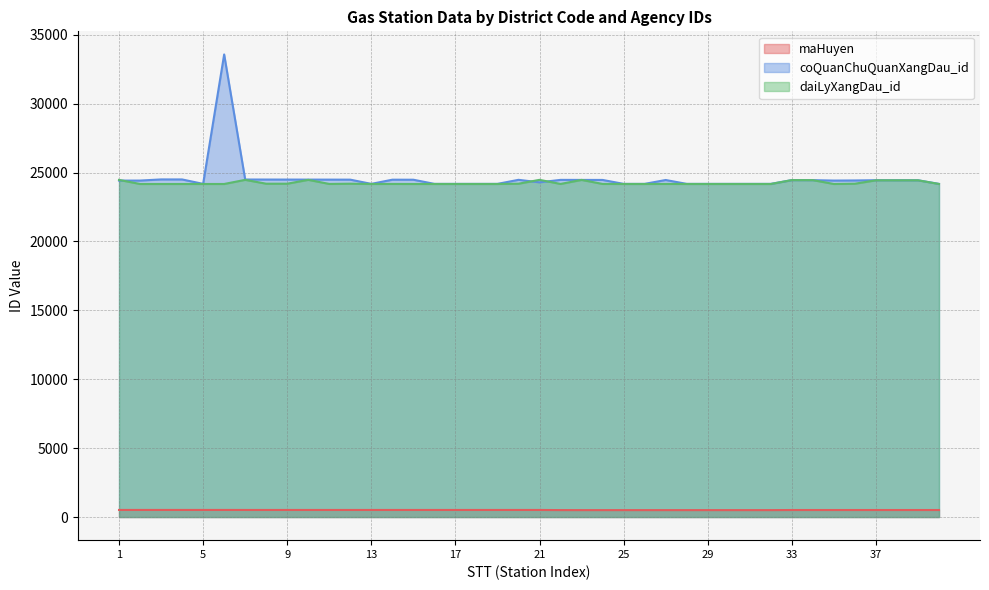

How many series are shown in this chart?

3